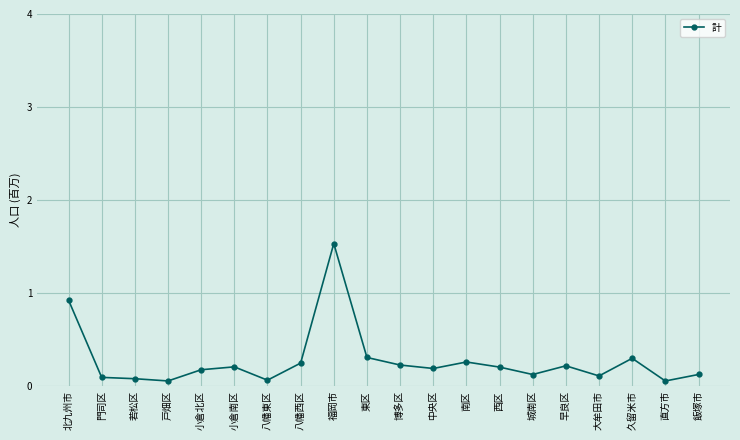

What is the sum of all values?

5.5